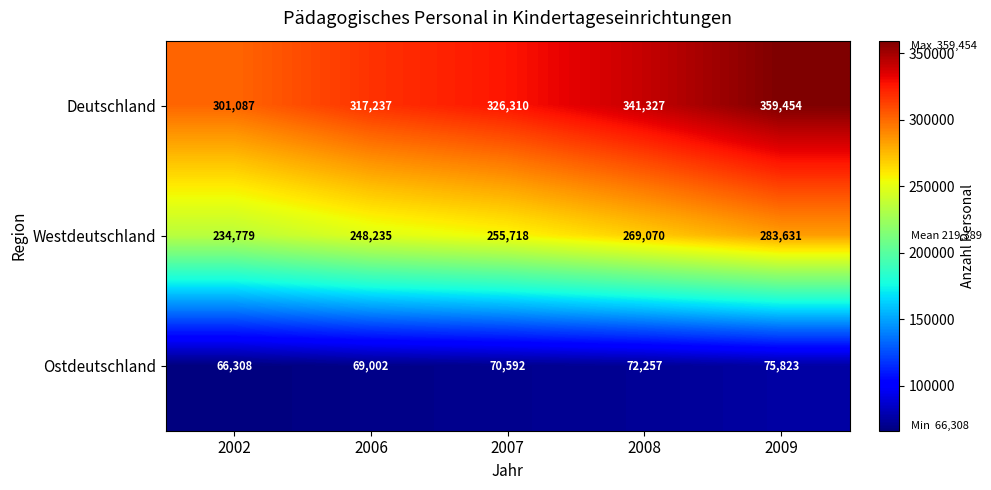

What is the maximum value shown in the chart?

359454